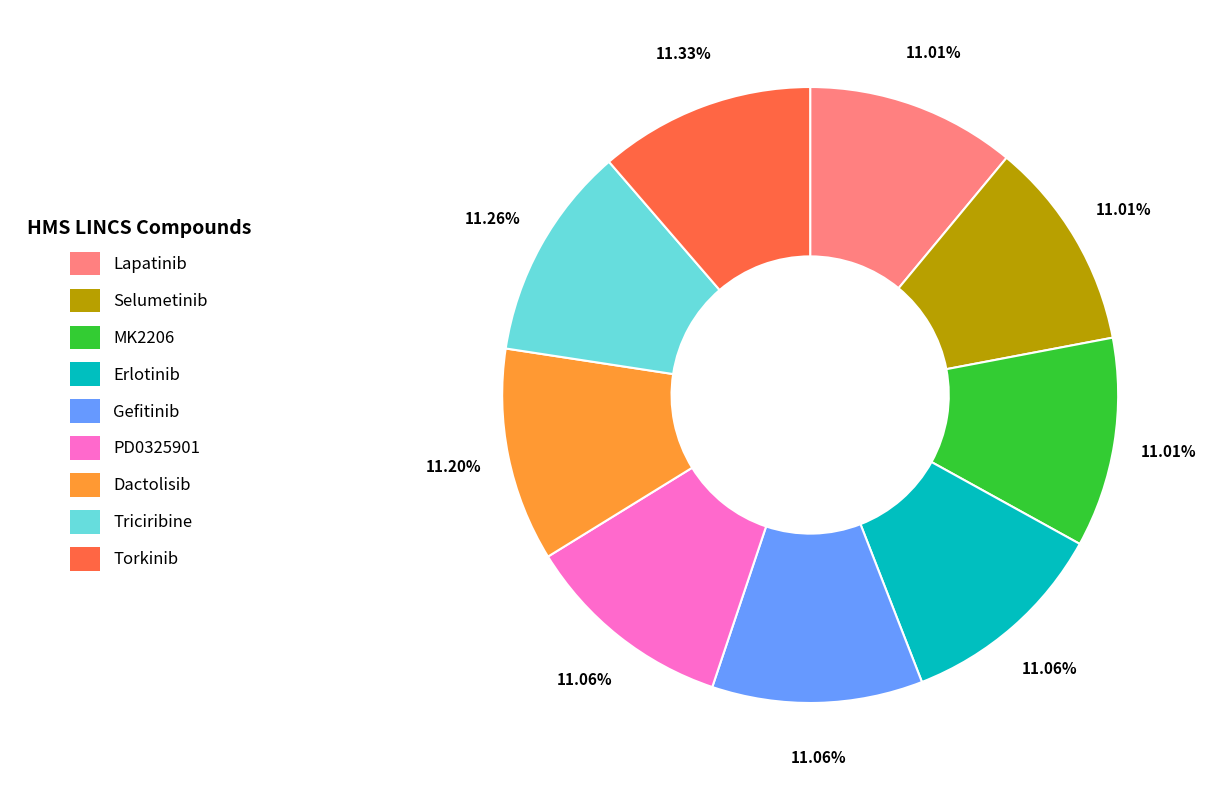

Does any single category account for the majority?

No